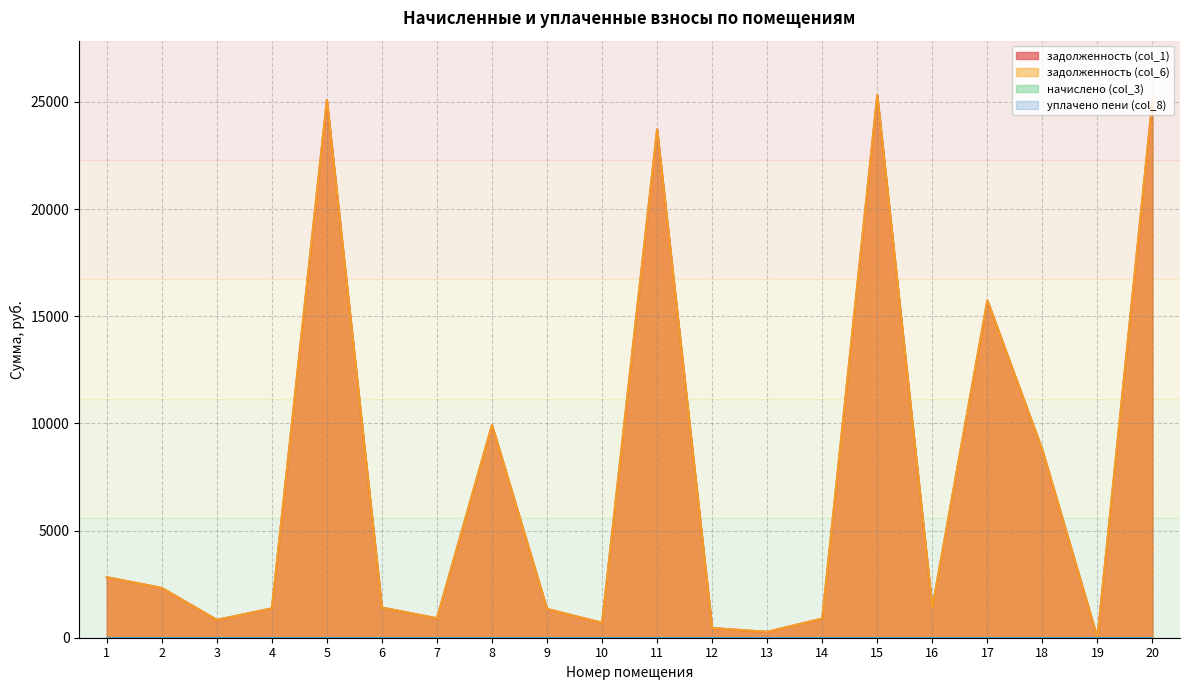

True or false: задолженность (col_6) has more than 2 points higher than both neighbors.

True